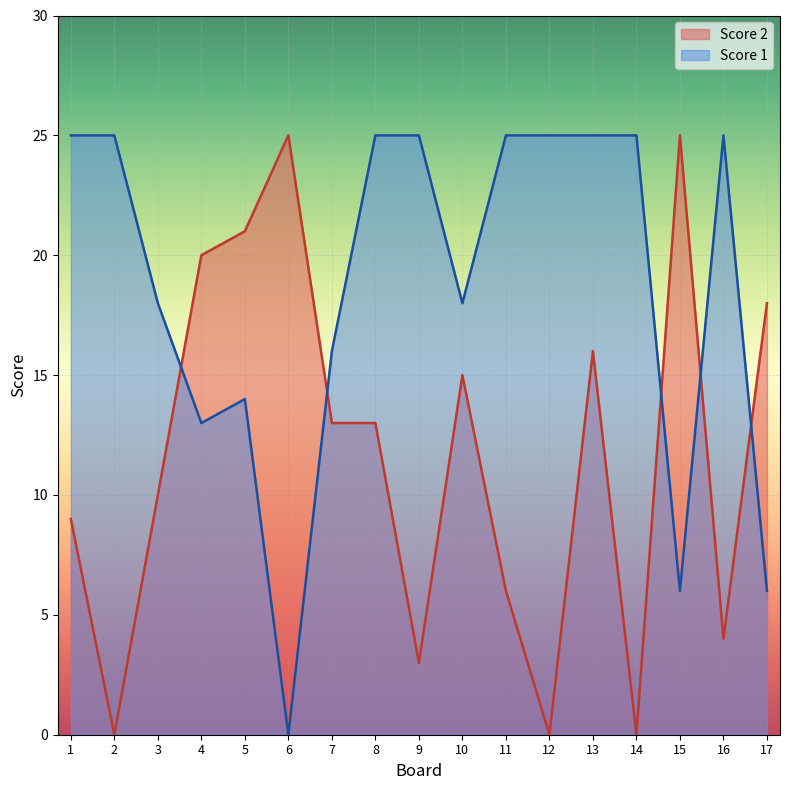

Where is Score 1 nearest to the value 12?

4